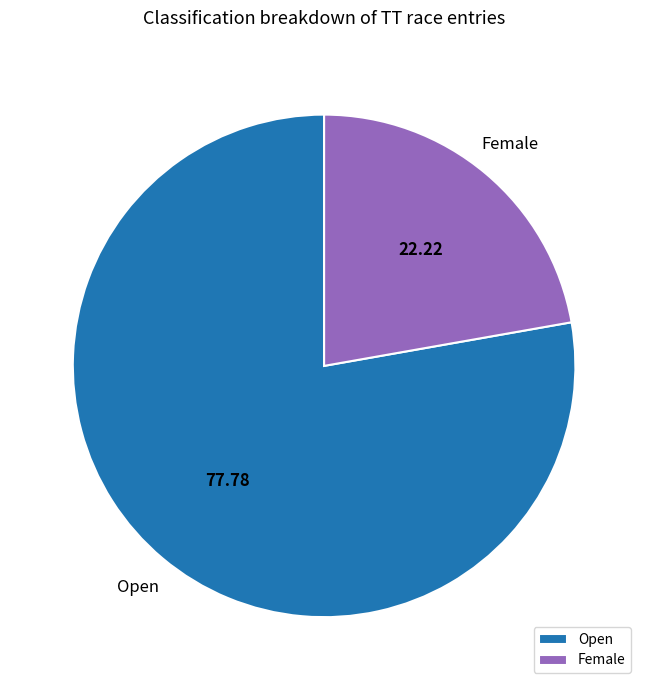

What is the largest slice in the pie chart?

Open